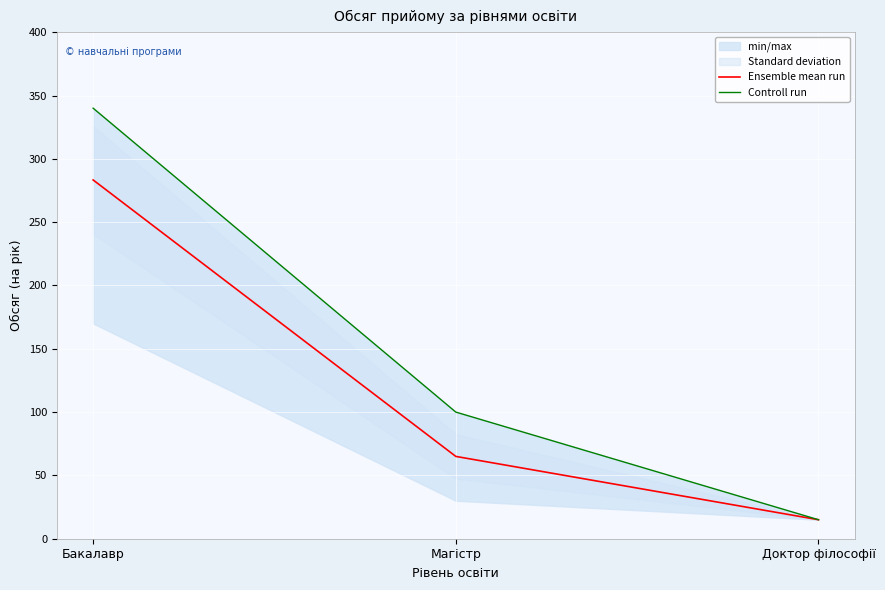

Is this an area chart (filled region under the line)?

No